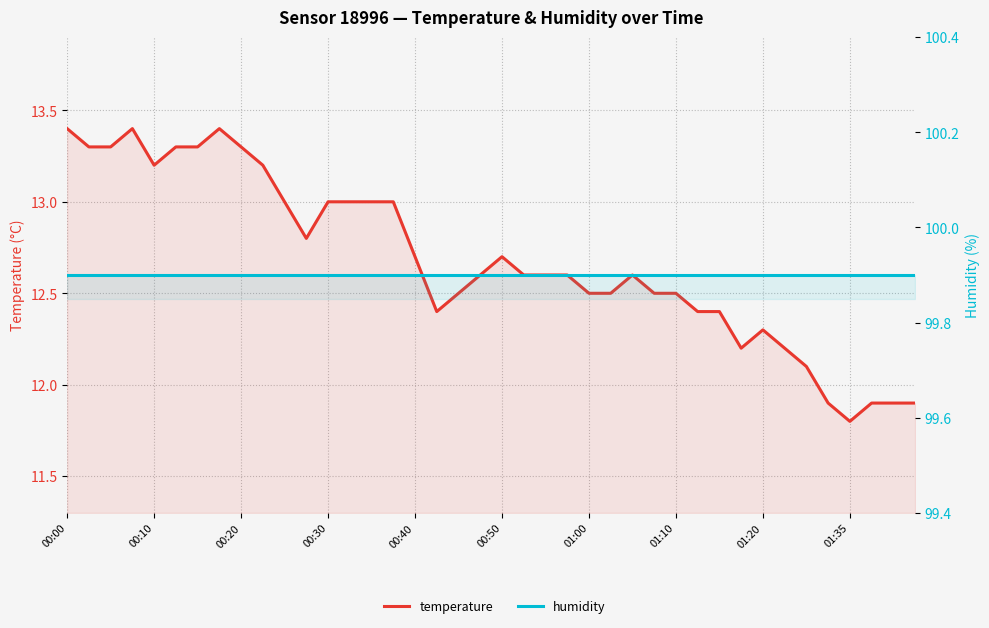

What is the sum of the humidity values at 38 and 24?

199.8